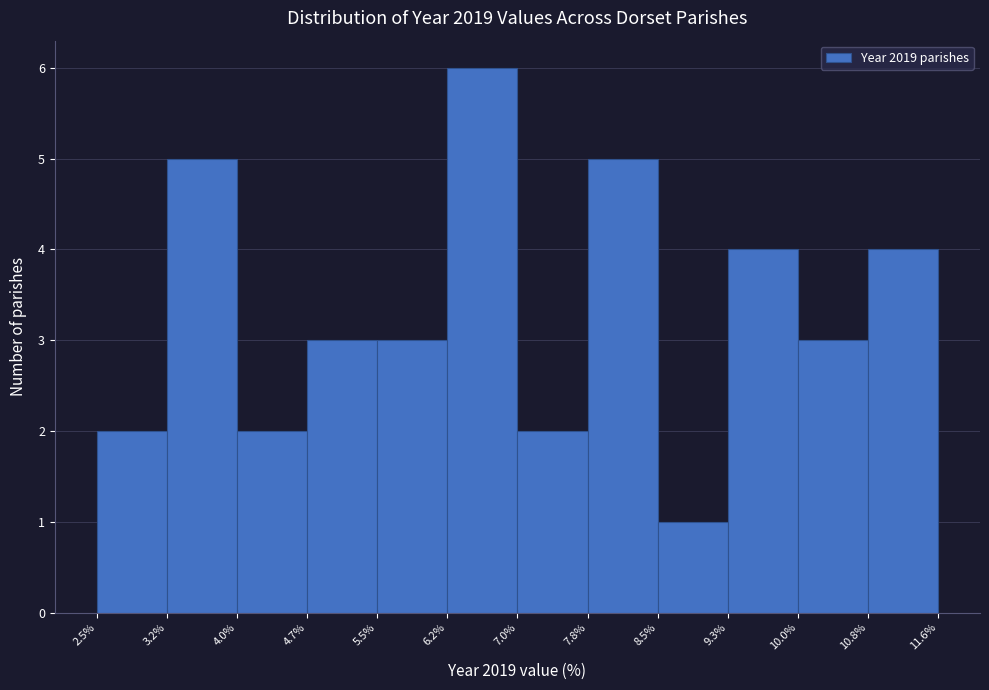

Which range on the x-axis has the tallest bar?

6.2% to 7.0%